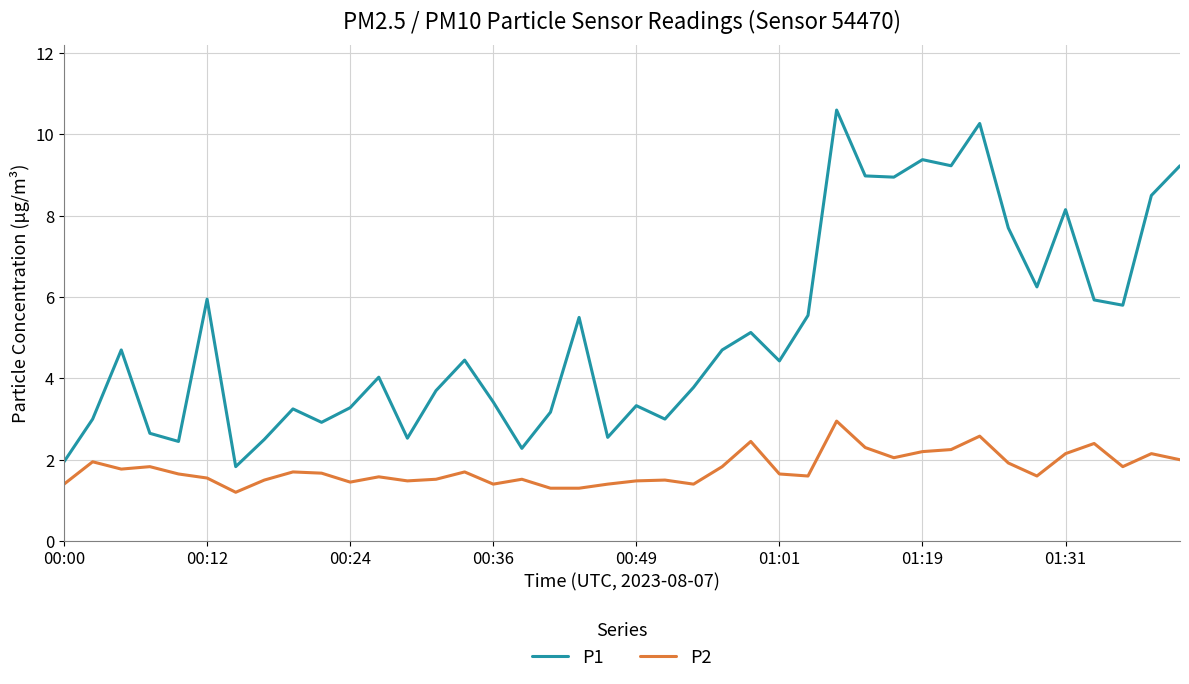

What is the minimum value shown in the chart?

1.2